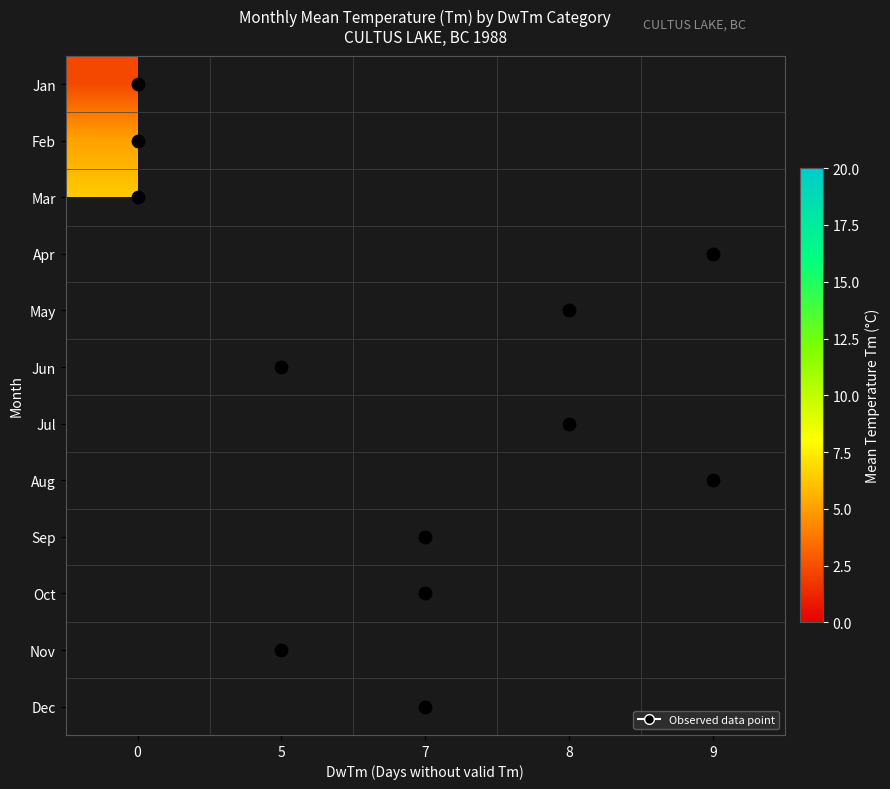

At which category does the chart reach its peak across all series?

9